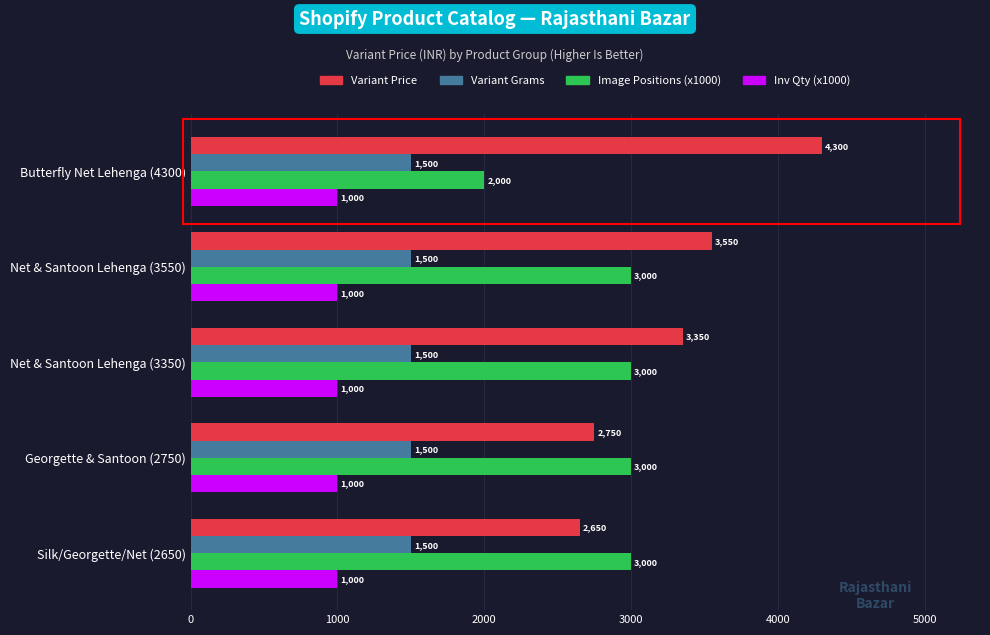

What is the average value of the Variant Price series?

3320